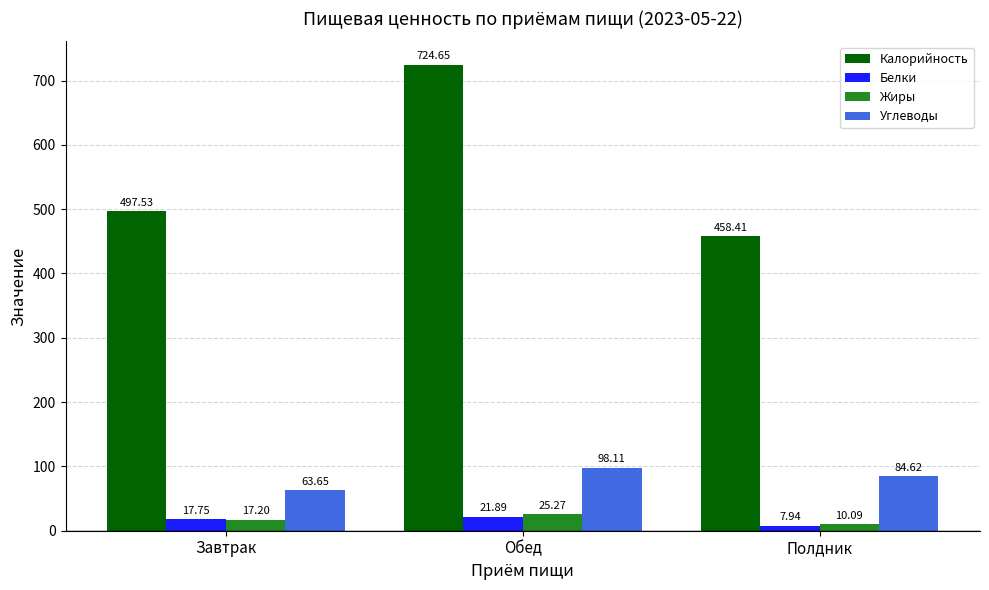

What is the difference between the maximum and minimum values in the Жиры series?

15.2